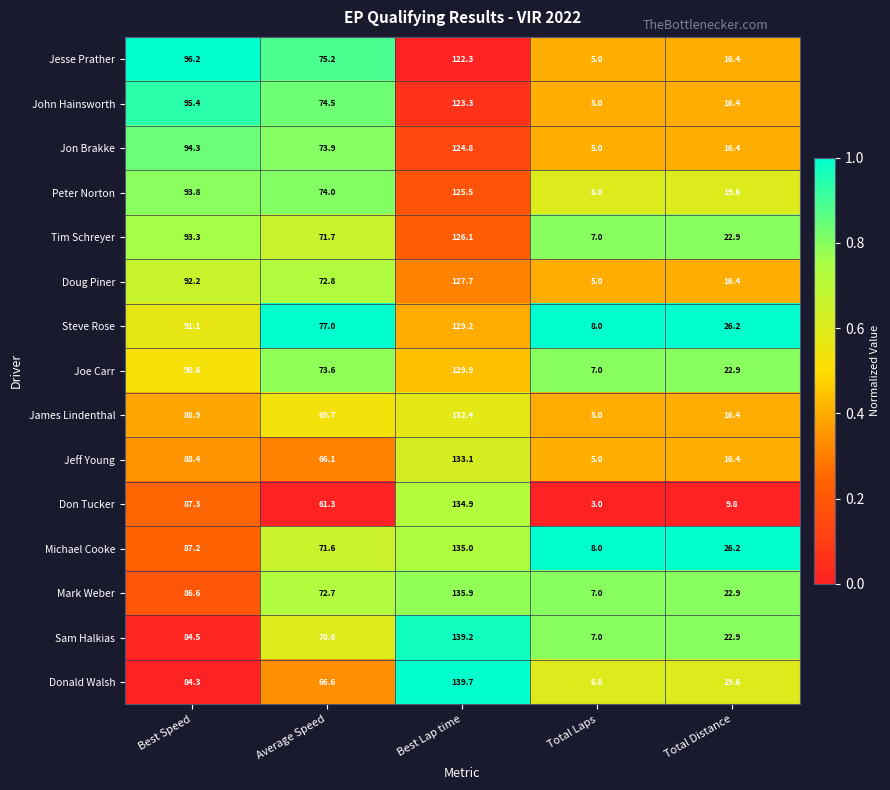

The Jon Brakke series shows 141.2 at Best Speed. True or false?

False